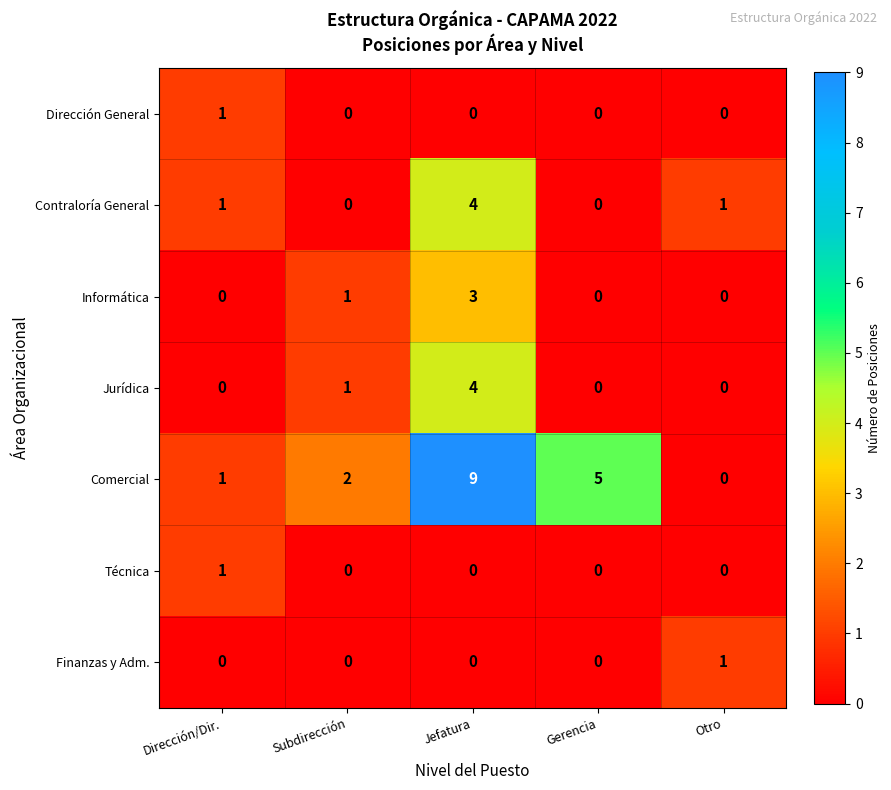

Which series has the widest spread of values?

Comercial